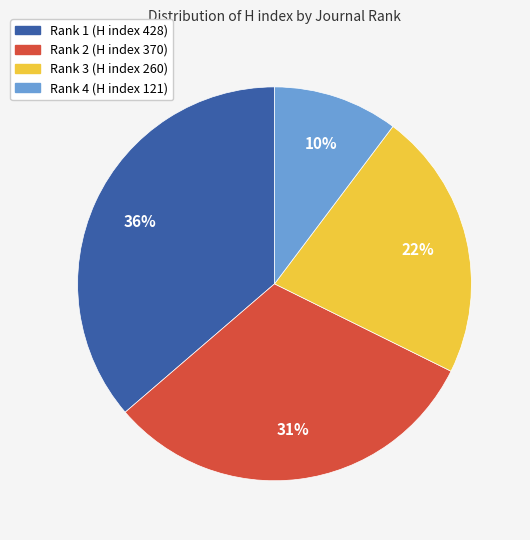

What is the smallest slice in the pie chart?

Rank 4 (H index 121)